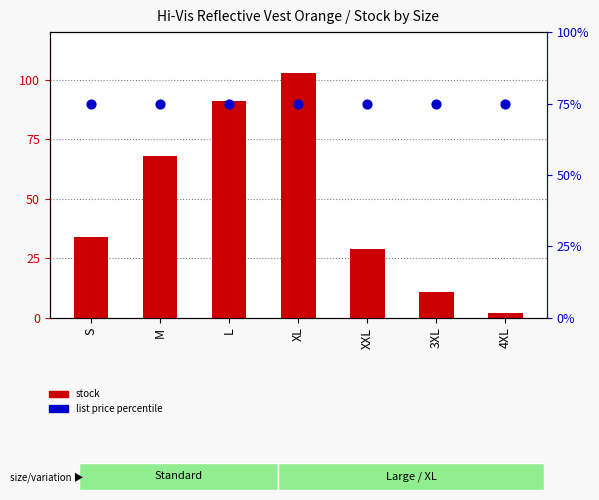

Which series has the widest spread of Y values?

stock